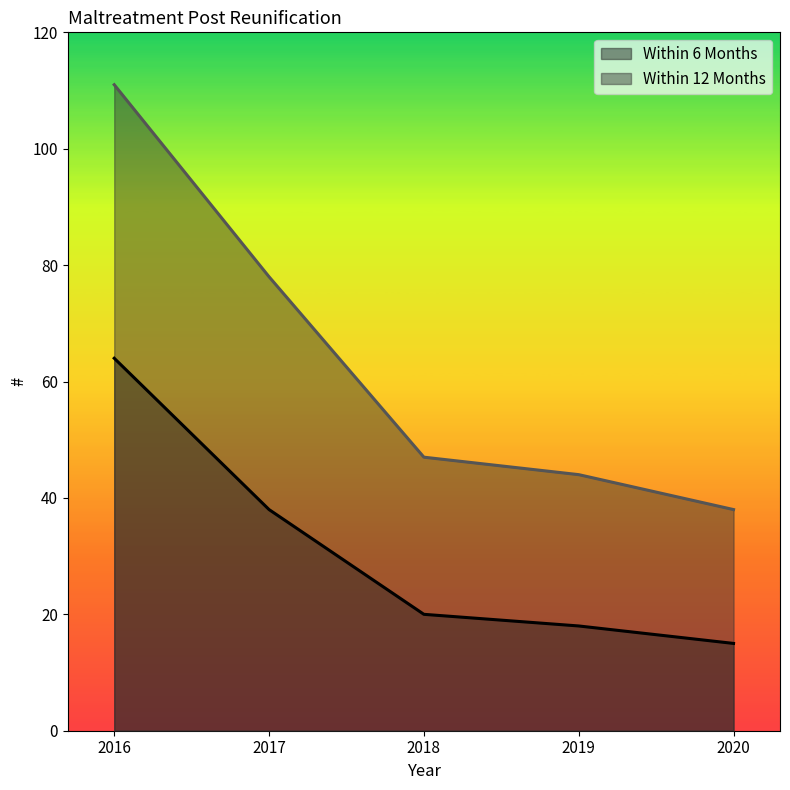

How many values in the Within 12 Months series are below 47?

2